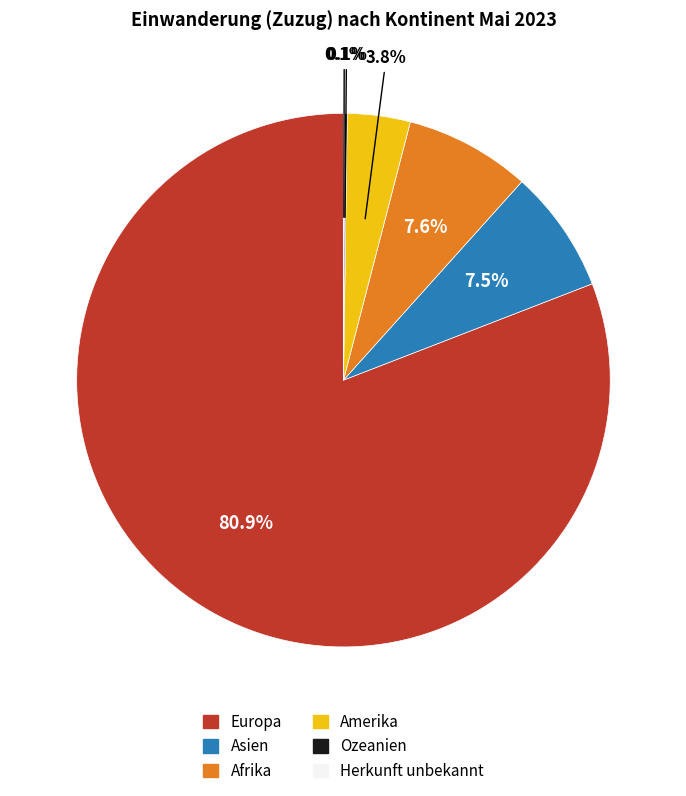

Does any single category account for the majority?

Yes